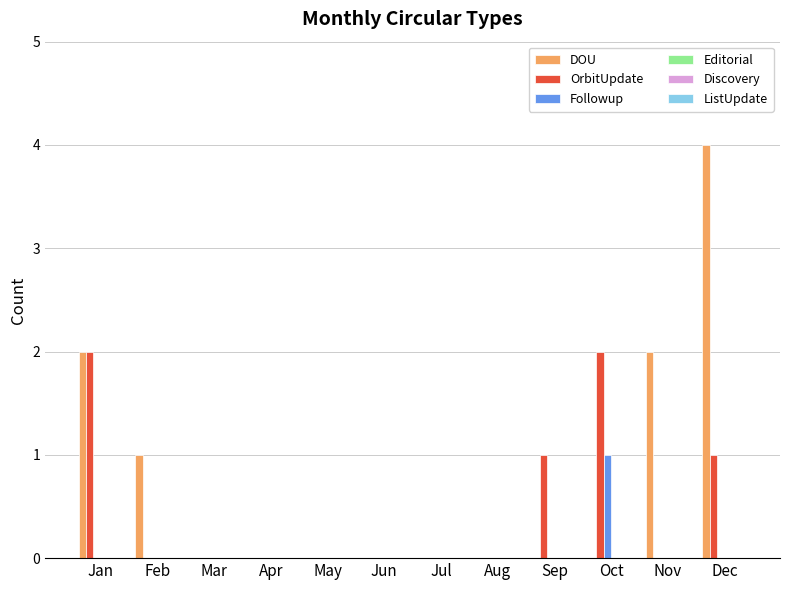

What is the highest value of the DOU series?

4